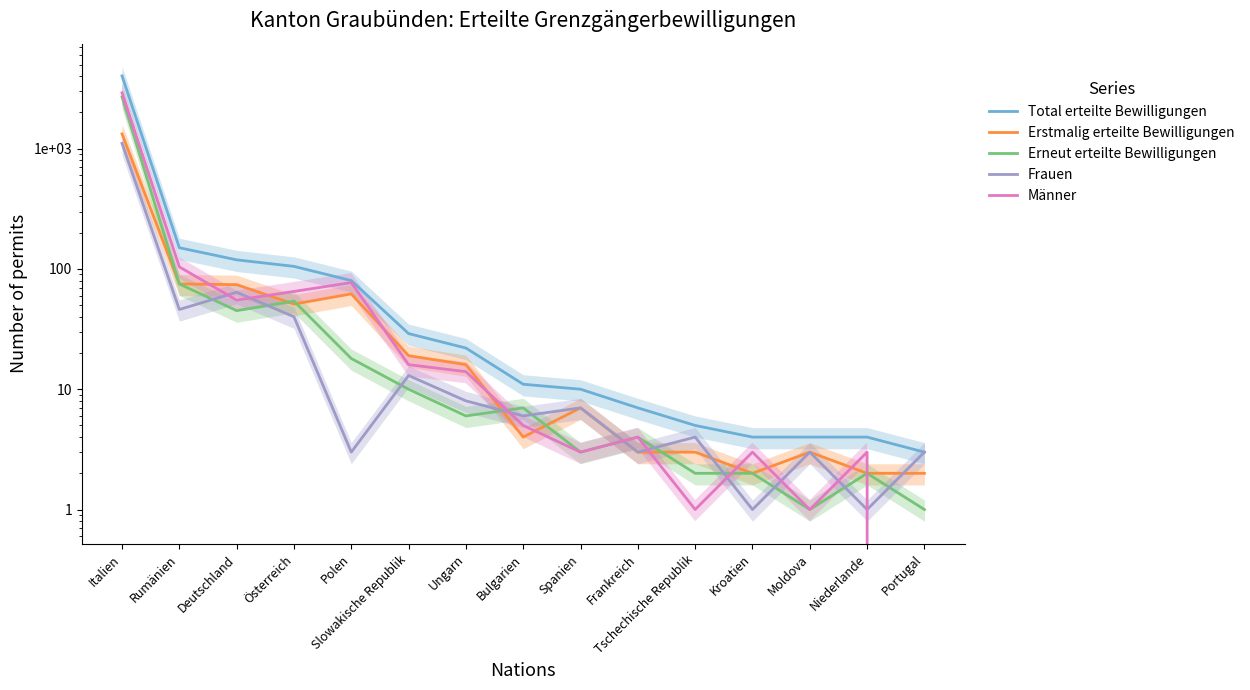

How many lines are shown in the chart?

5